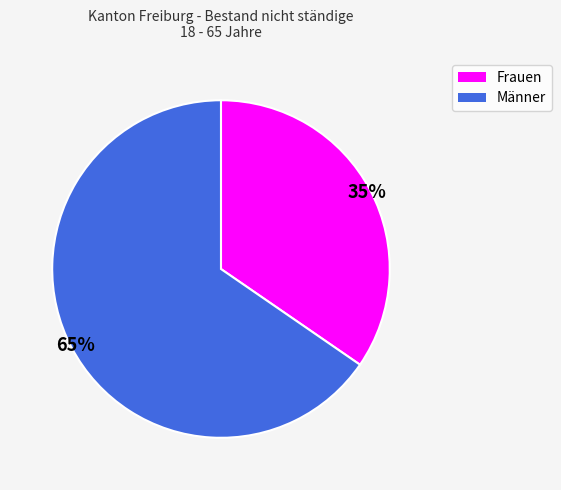

Between Frauen and Männer, which is larger?

Männer